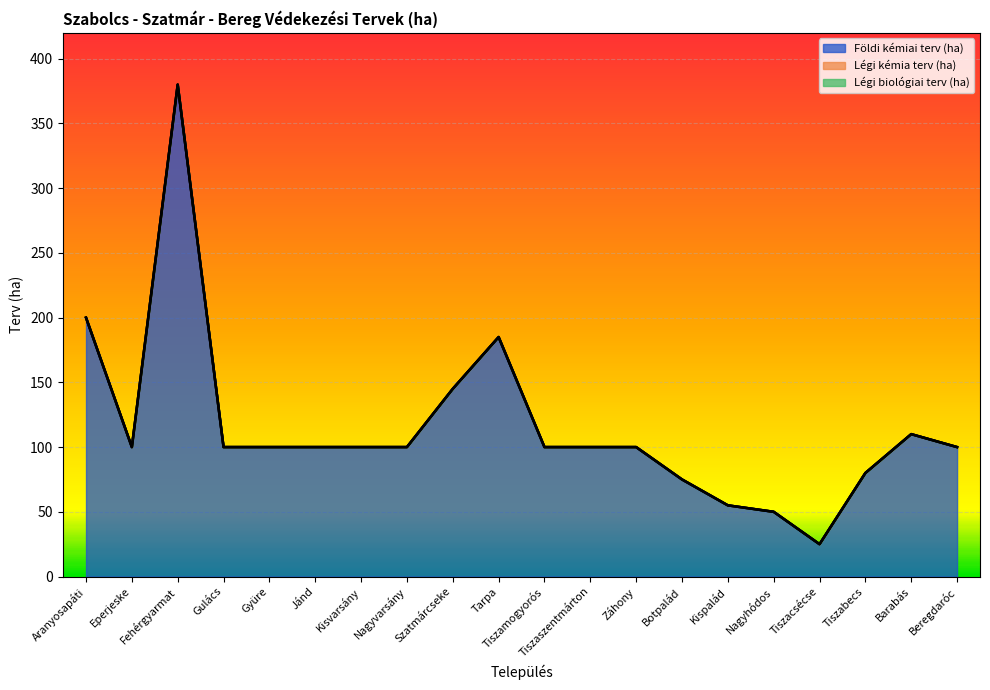

True or false: Földi kémiai terv (ha) has more than 2 points higher than both neighbors.

True